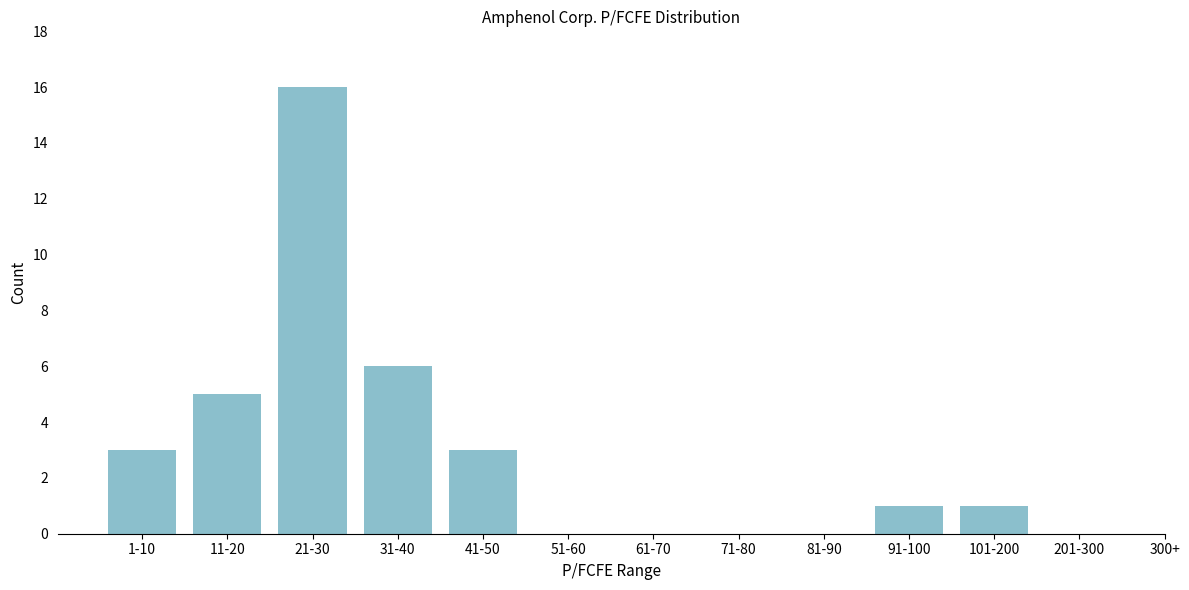

Reading left to right, extract all data points from this chart.

1-10=3	11-20=5	21-30=16	31-40=6	41-50=3	51-60=0	61-70=0	71-80=0	81-90=0	91-100=1	101-200=1	201-300=0